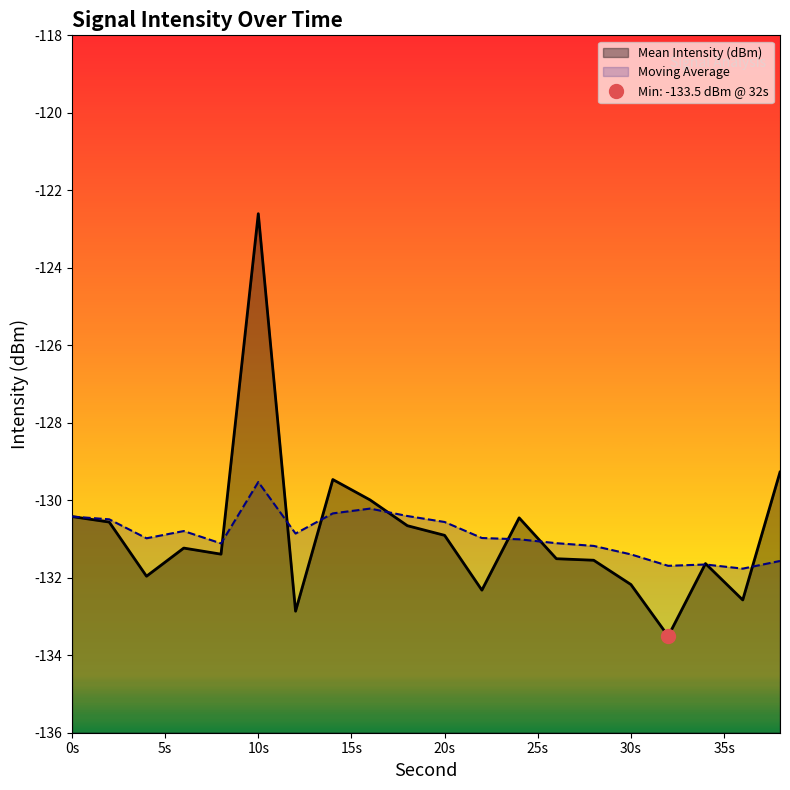

What is the lowest value of the Mean Intensity (dBm) series?

-133.5